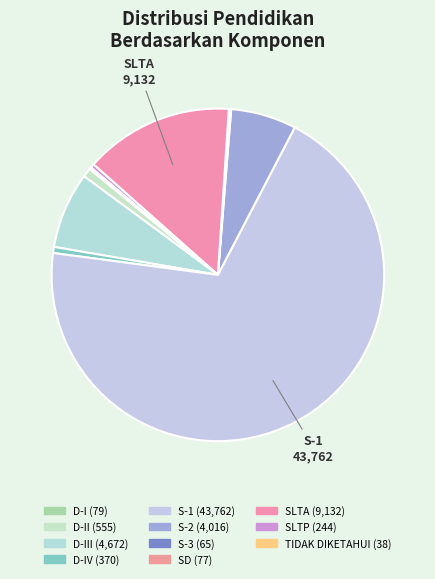

Is there any slice that represents more than half of the pie?

Yes